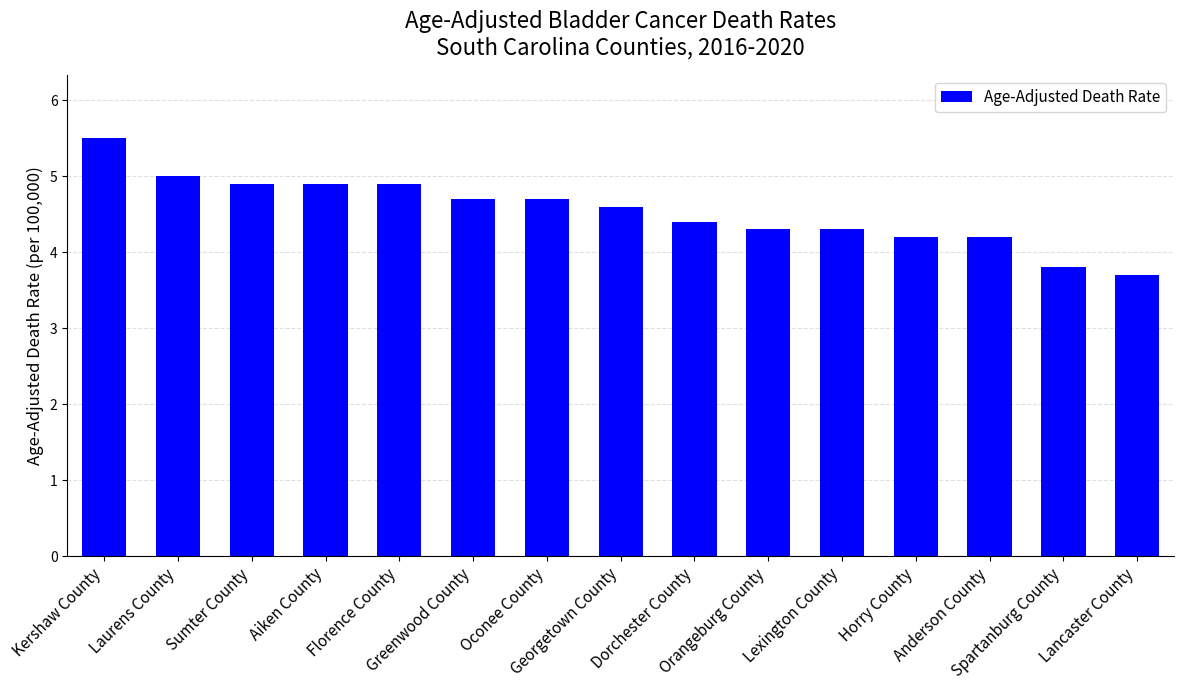

Between Orangeburg County and Aiken County, which is larger?

Aiken County